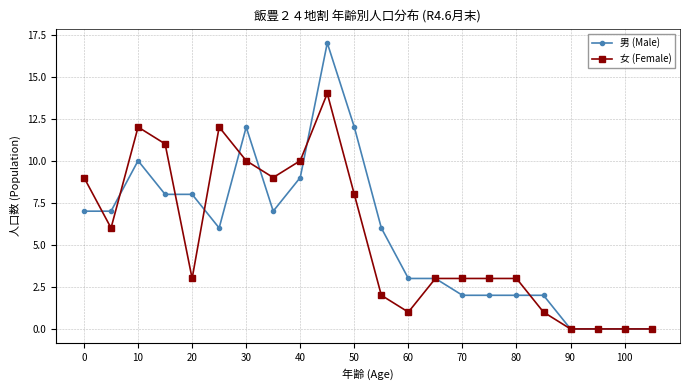

Does the chart have visible grid lines?

Yes